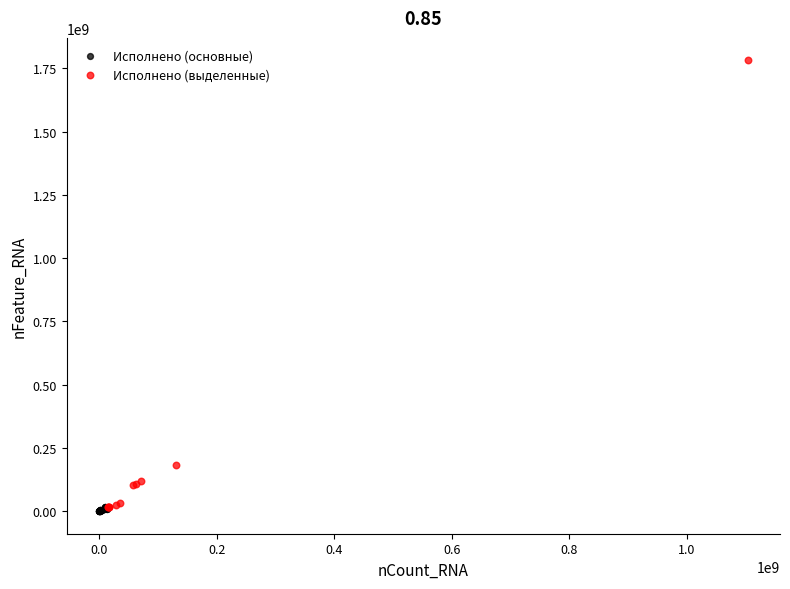

Which series reaches the maximum Y coordinate?

Исполнено (выделенные)